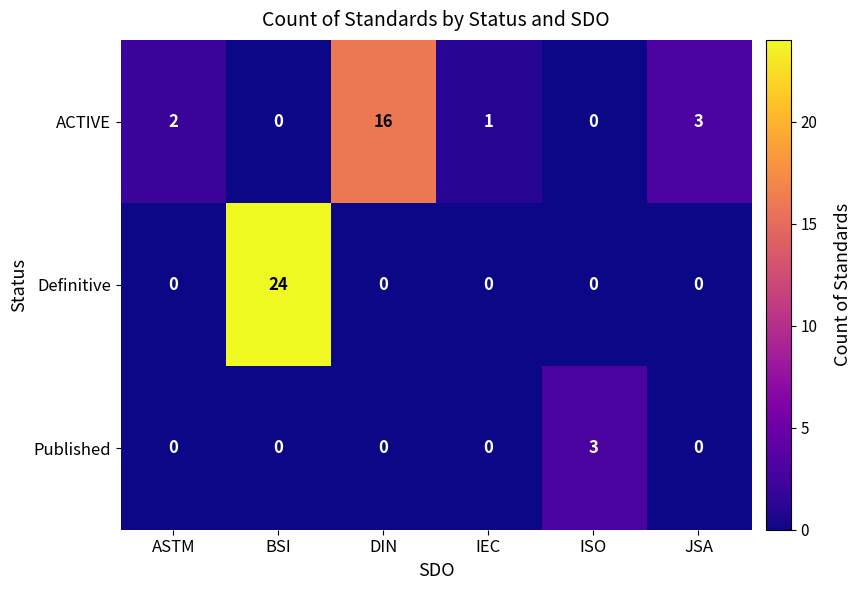

At which category is the sum across all series the highest?

BSI